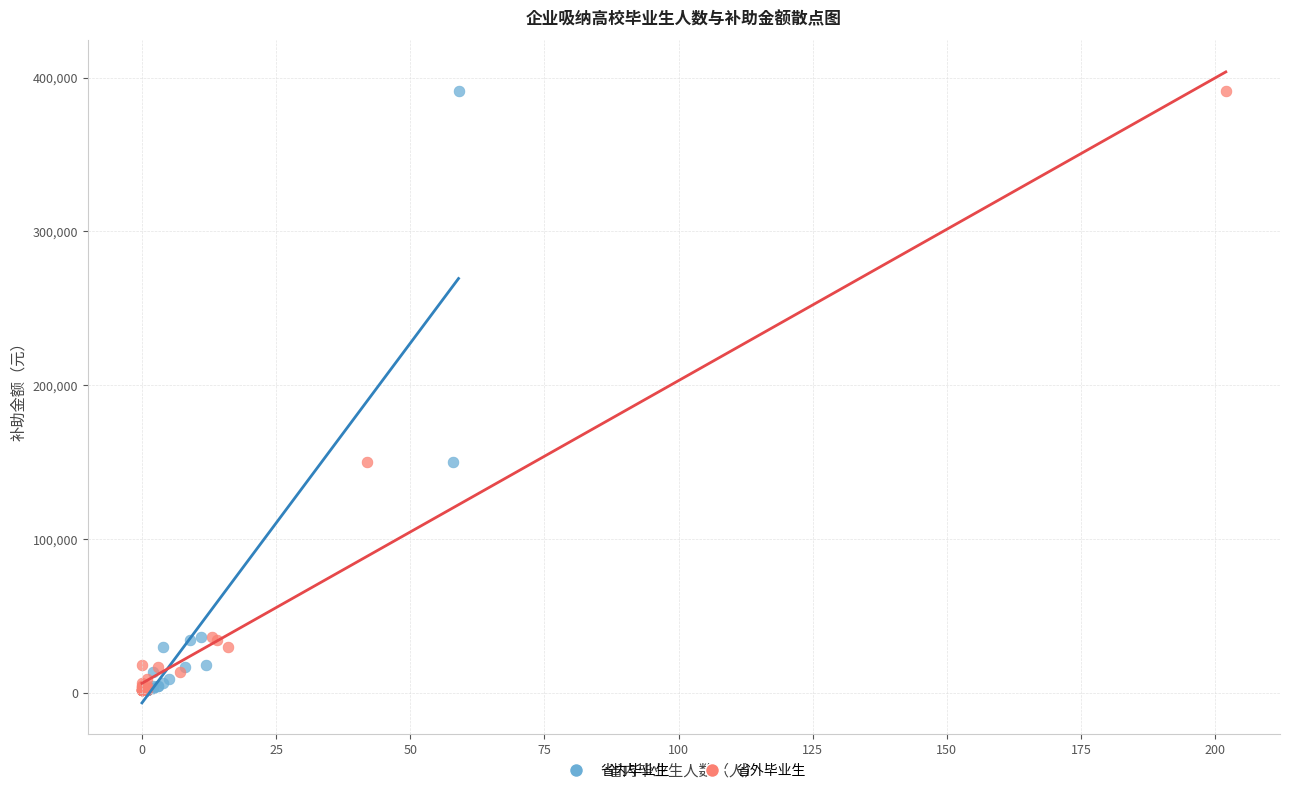

What are all the series names shown in the legend?

省内毕业生, 省外毕业生